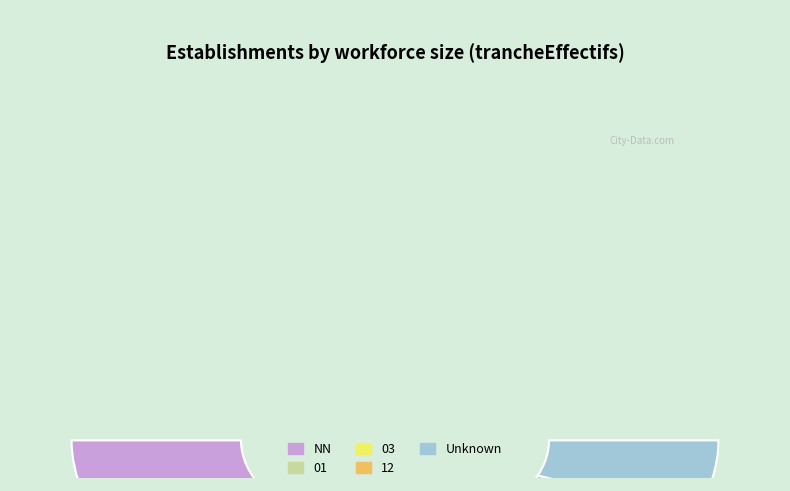

How many segments does this pie chart have?

5